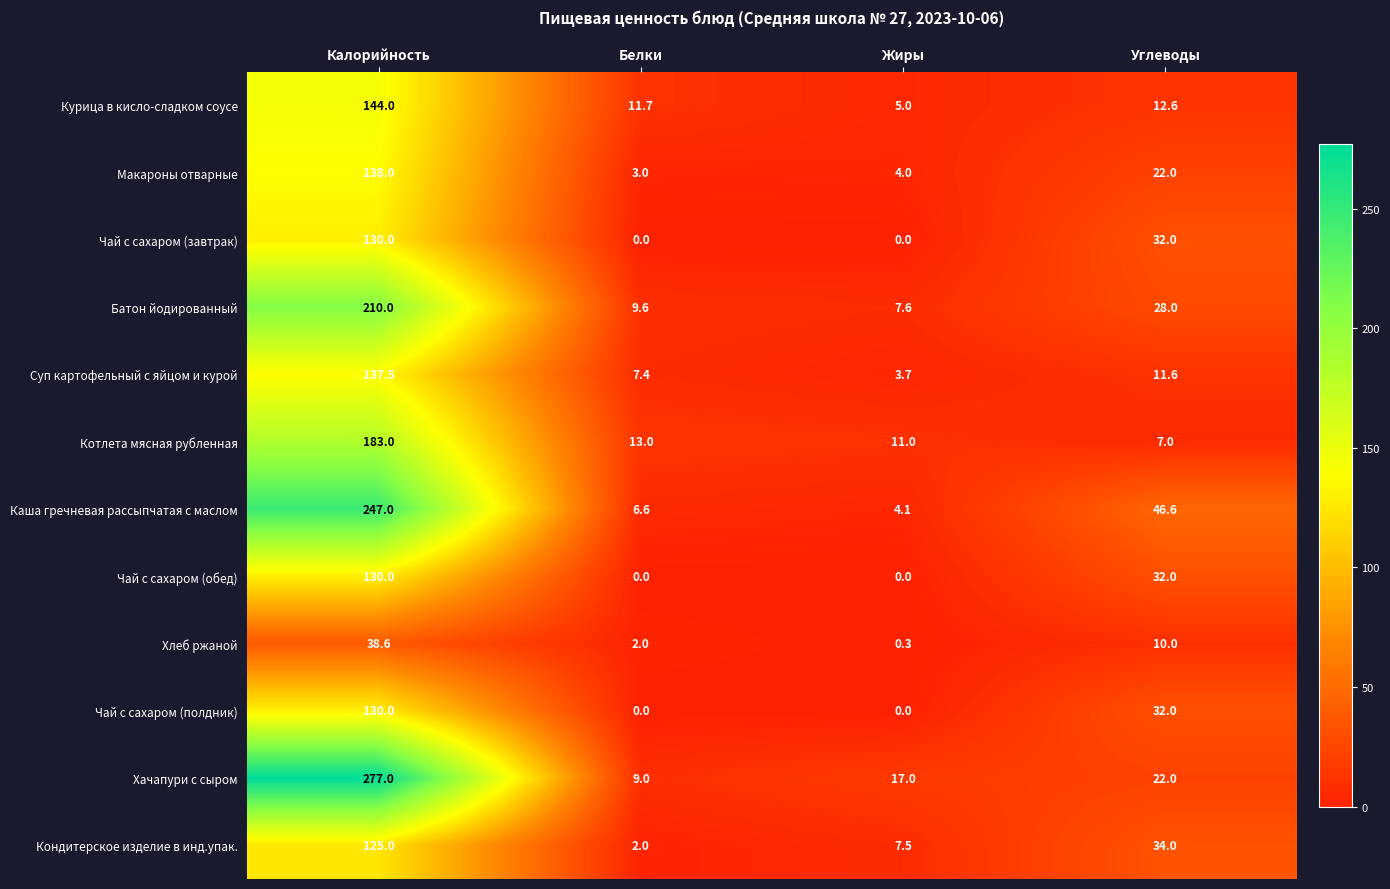

Rank the categories by Котлета мясная рубленная value from lowest to highest.

Углеводы, Жиры, Белки, Калорийность